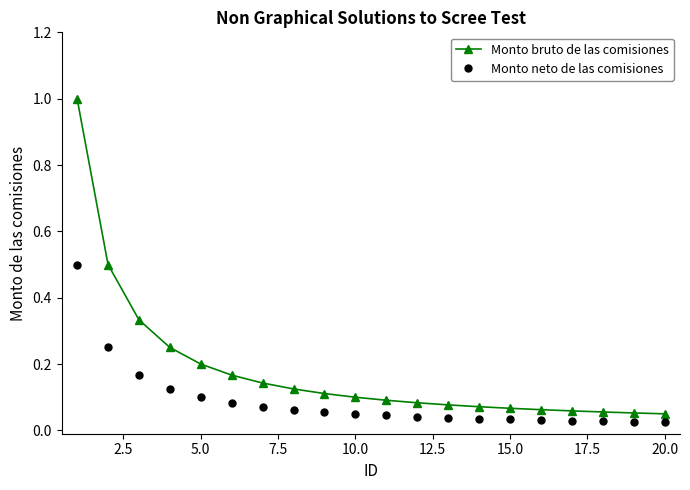

Which series has the largest range (max minus min)?

Monto bruto de las comisiones